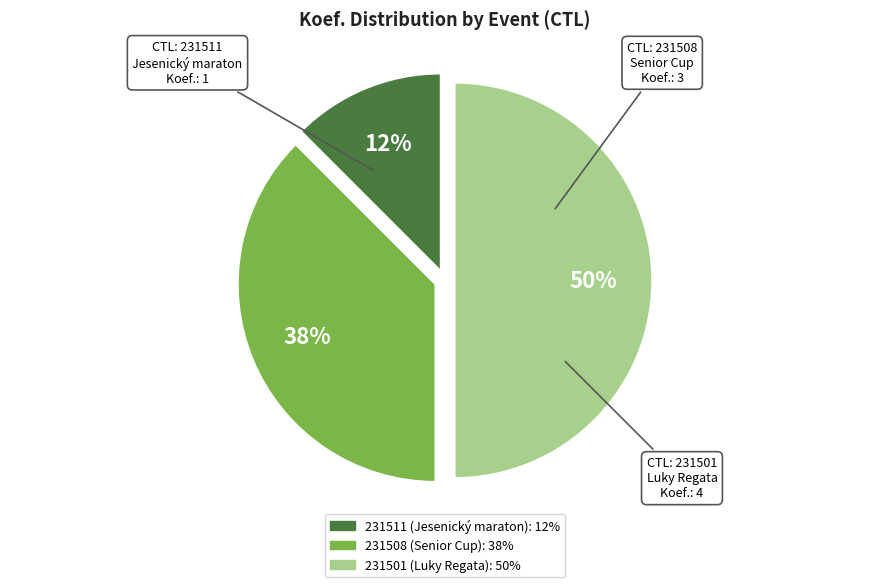

To the nearest percent, what percentage of the pie is 231501?

50%